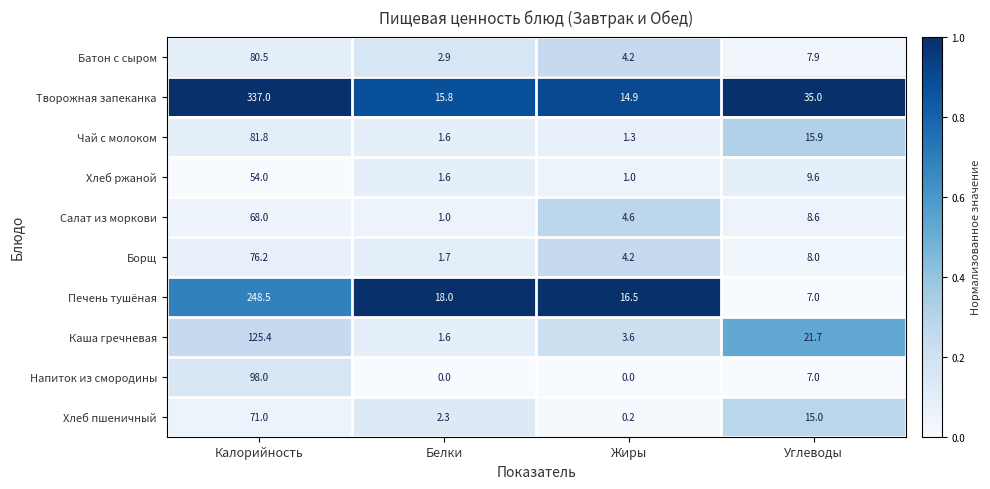

What is the maximum value for Печень тушёная?

248.5